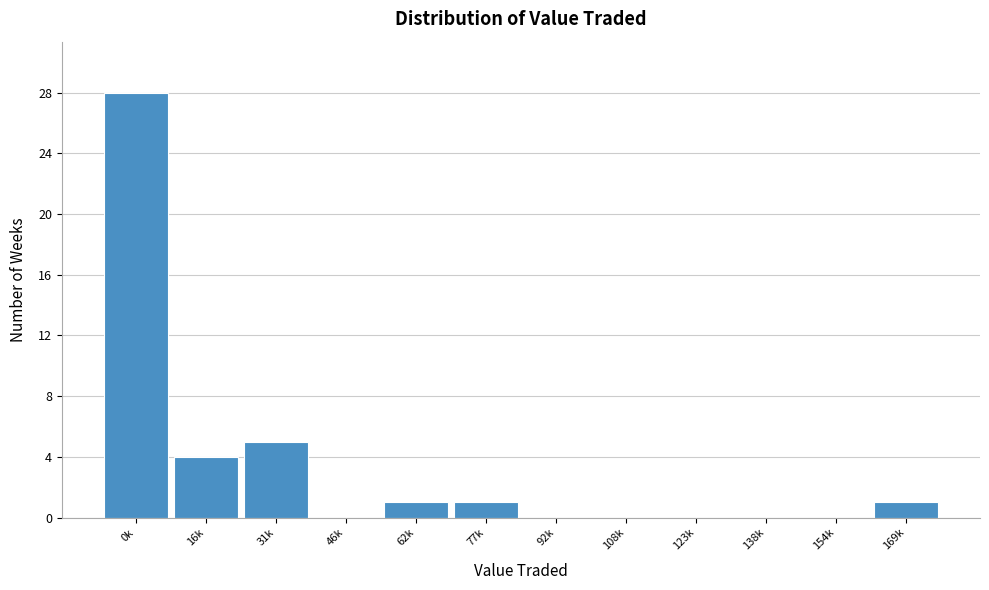

Reading left to right, transcribe all the data shown in this chart.

0k=28	16k=4	31k=5	46k=0	62k=1	77k=1	92k=0	108k=0	123k=0	138k=0	154k=0	169k=1